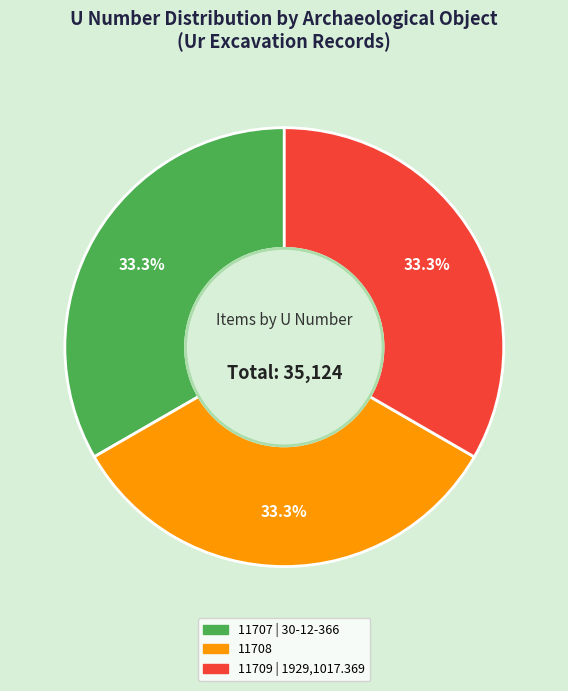

Is there a majority slice in this chart?

No